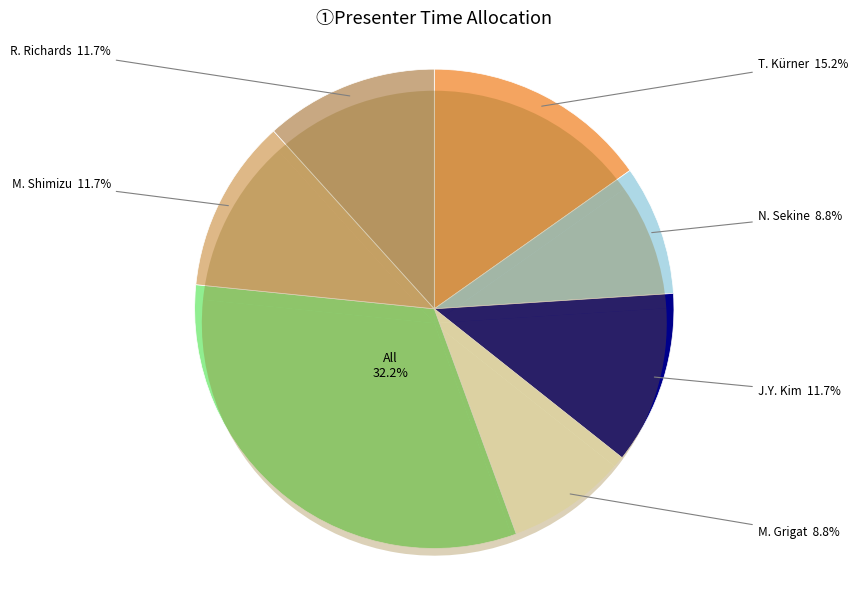

To the nearest percent, what is the difference between the All and J.Y. Kim slice percentages?

20%